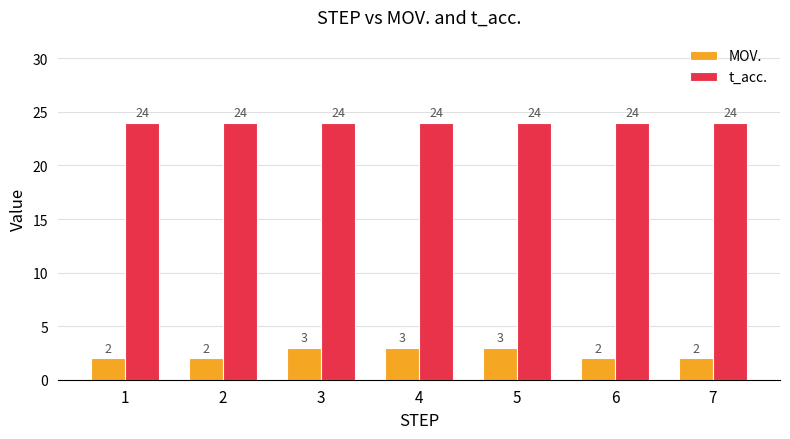

What is the sum of all MOV. values?

17